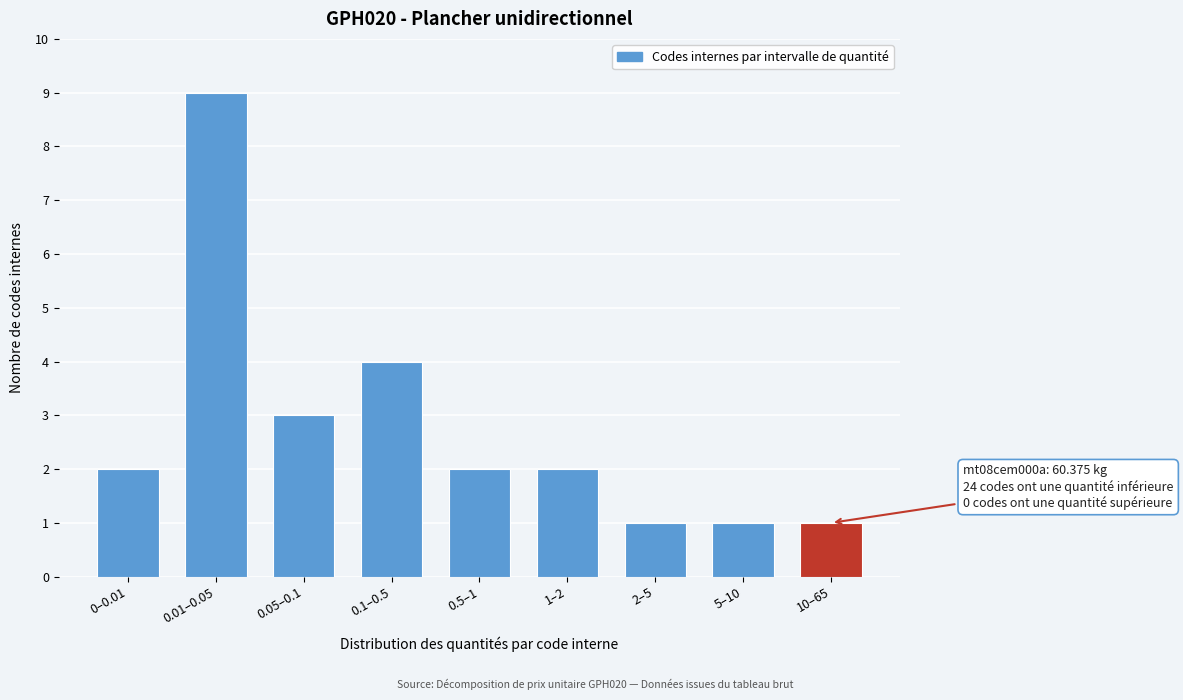

Reading left to right, transcribe all the data shown in this chart.

2	9	3	4	2	2	1	1	1